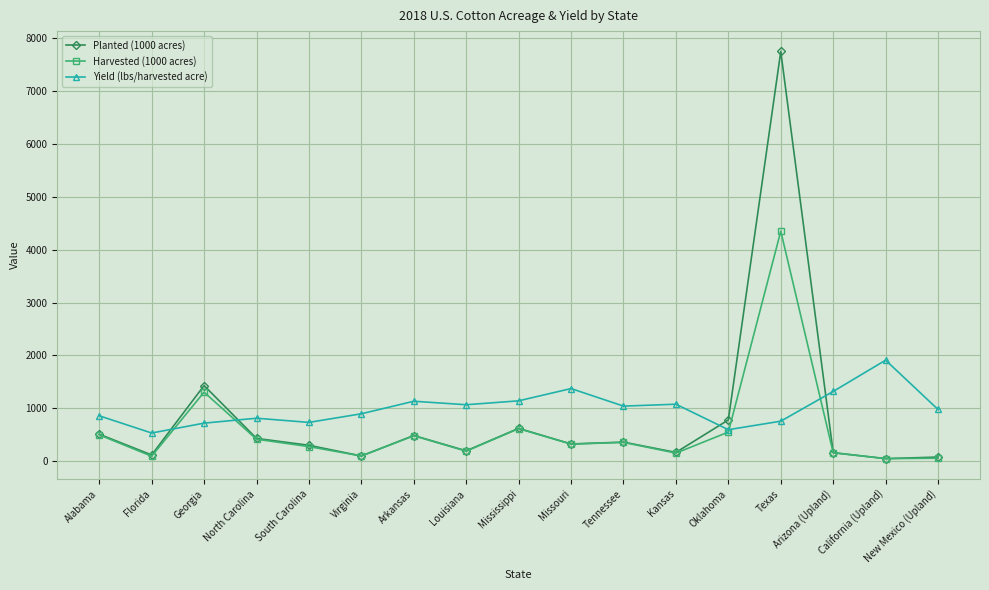

Which category has the highest value across all series?

Texas